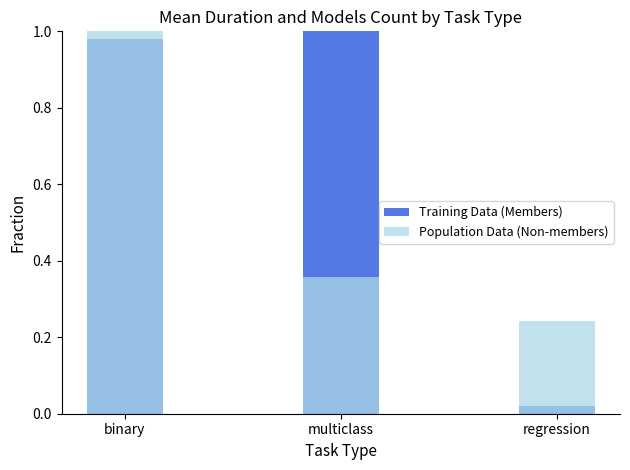

What is the maximum value shown in the chart?

1.0